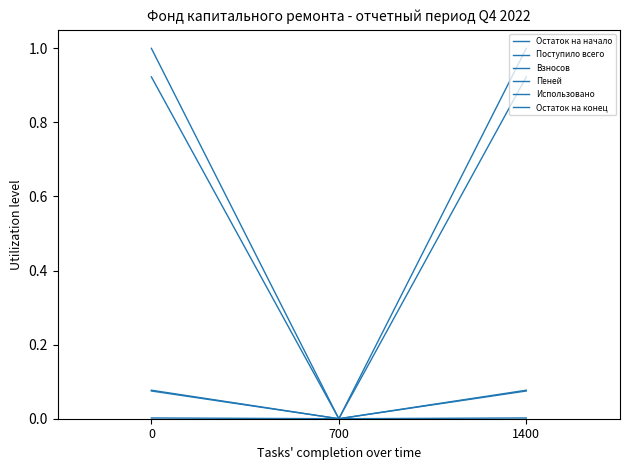

Rank the series at 0 from highest to lowest value.

Остаток на конец, Остаток на начало, Поступило всего, Взносов, Пеней, Использовано